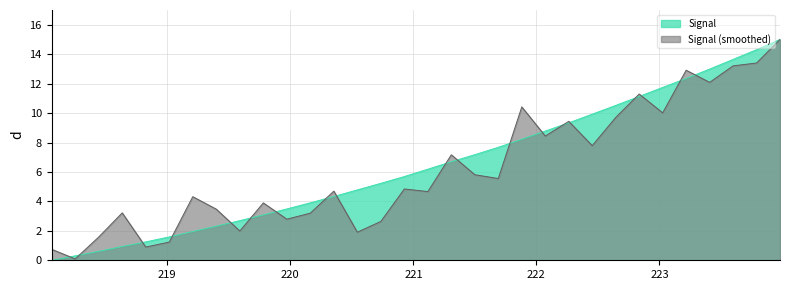

What is the sum of the values at 219.0156 and 219.7801?

4.7